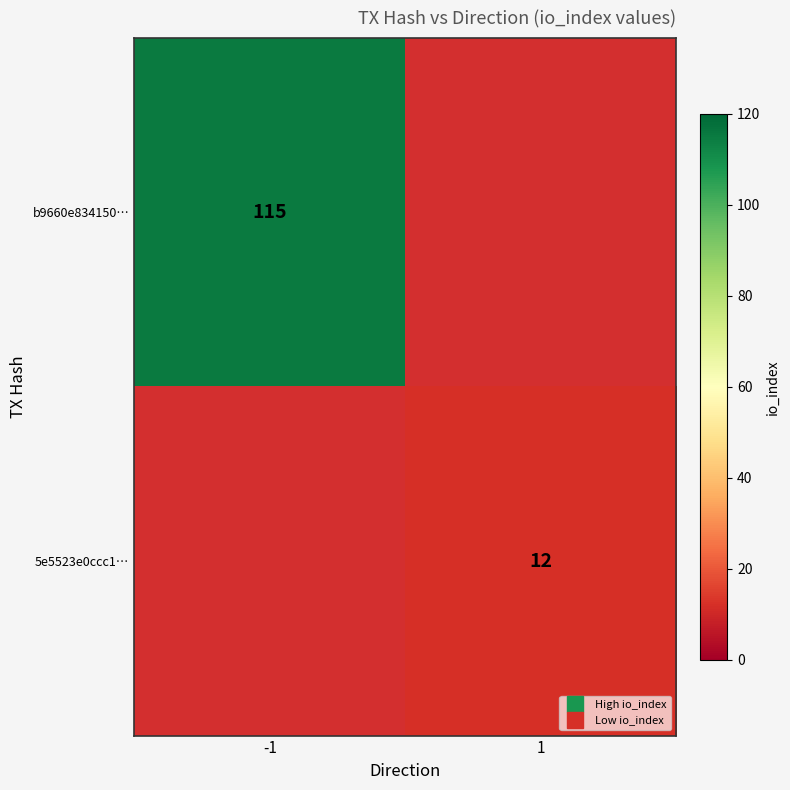

The value of 5e5523e0ccc1… at 1 is 12. True or false?

True